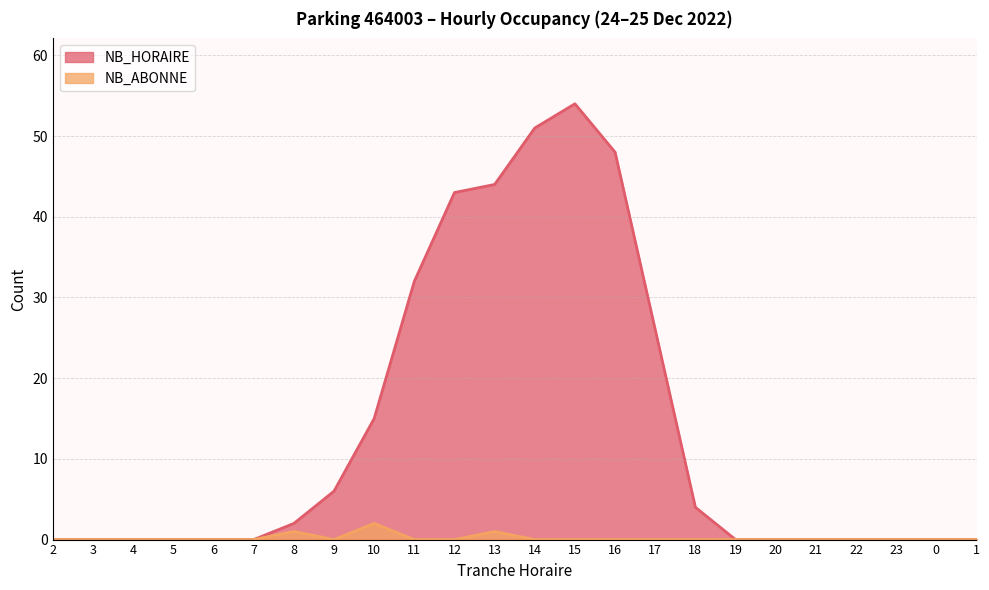

What is the label of the 18th point from the left?

19